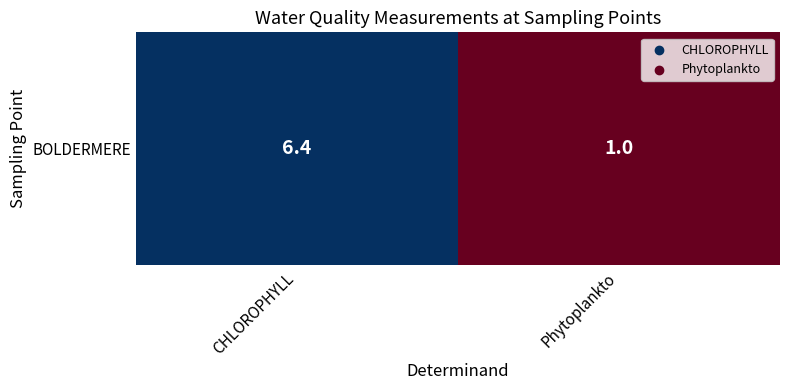

What is the change in value from CHLOROPHYLL to Phytoplankto?

-5.4